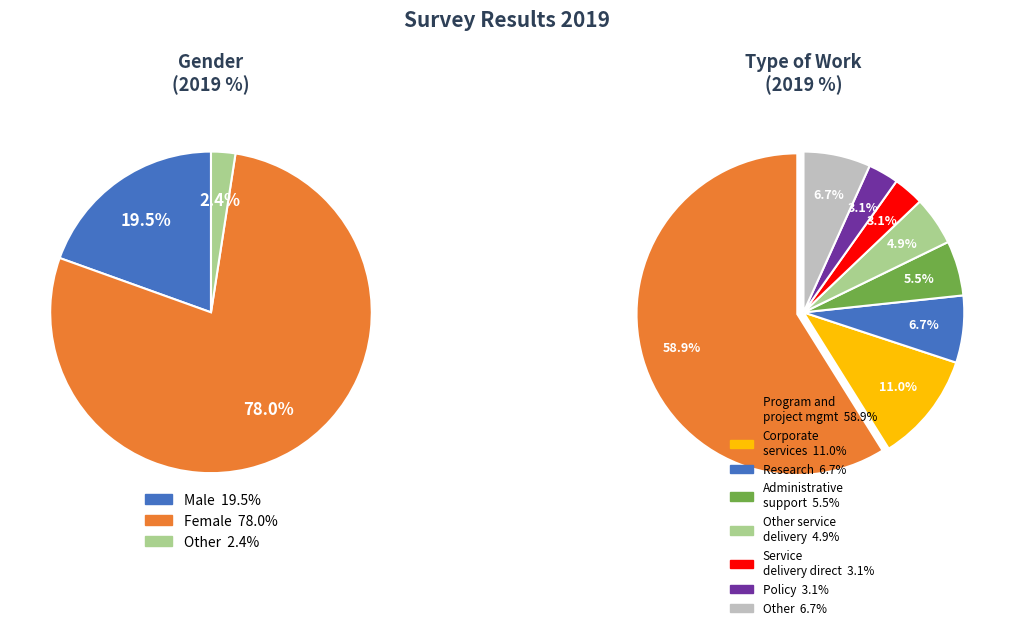

What is the smallest slice in the pie chart?

Other